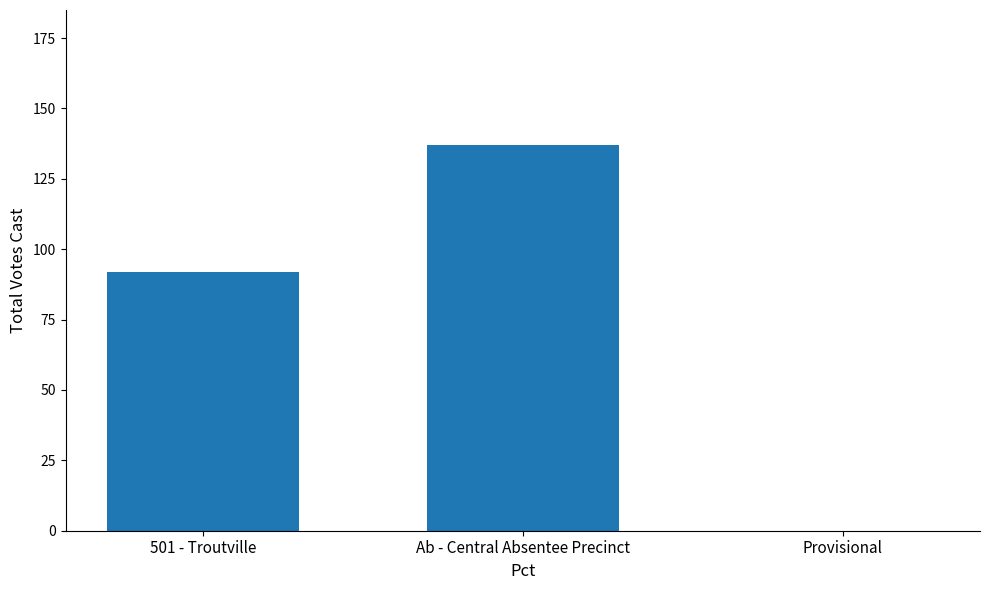

The chart shows a value of 66 at Provisional. True or false?

False